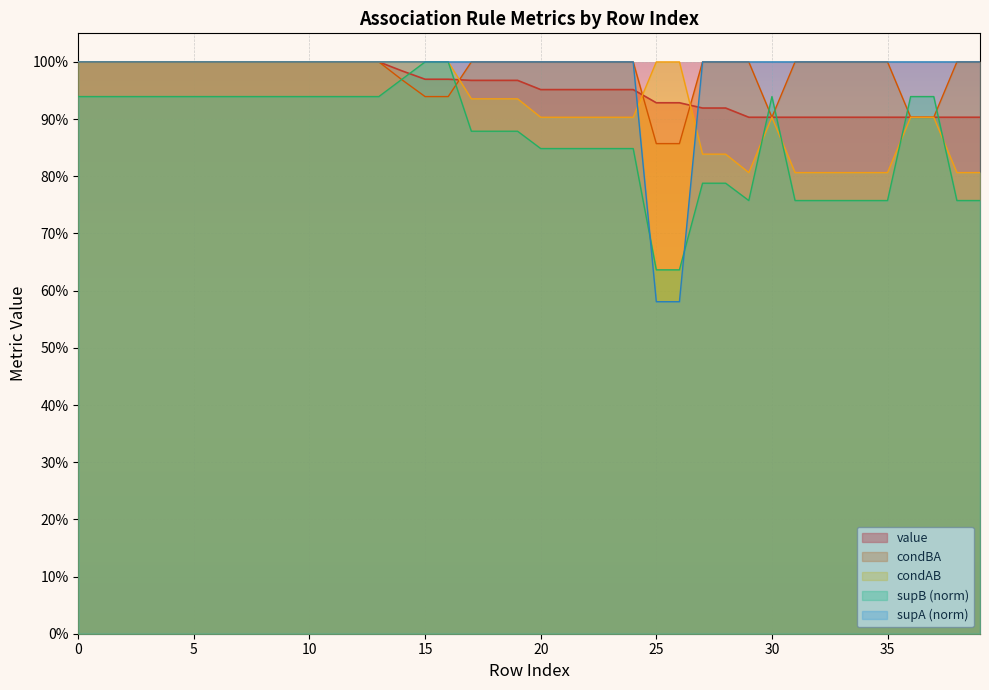

What is the sum of all value values?

38.2